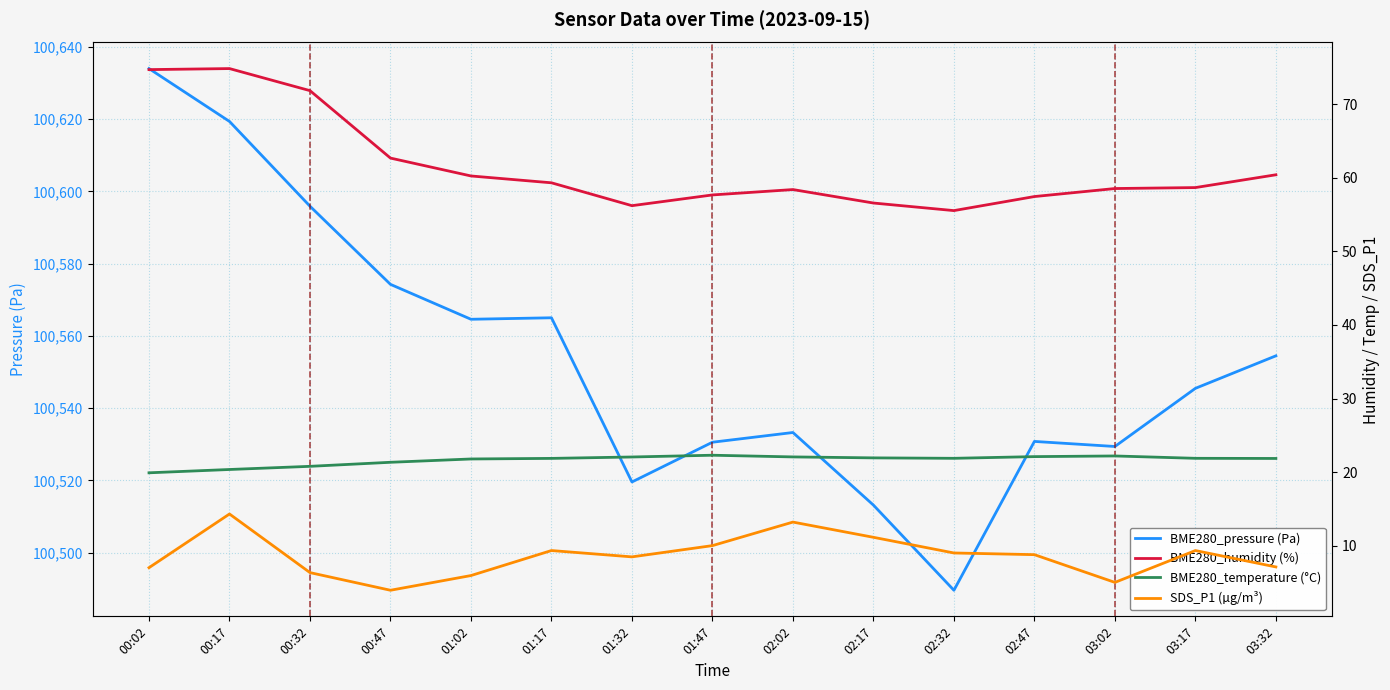

True or false: BME280_temperature (°C) and BME280_pressure (Pa) cross at least once.

False